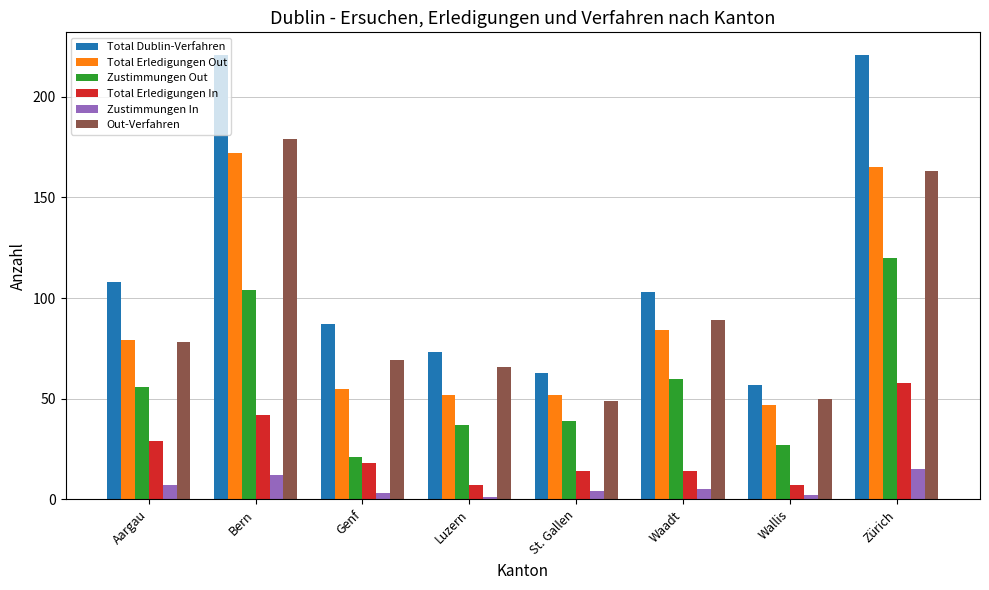

How many distinct data groups are displayed?

6